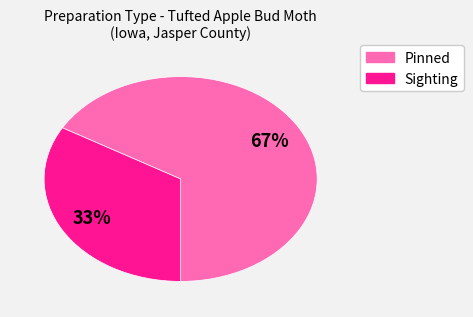

Is there any slice that represents more than half of the pie?

Yes